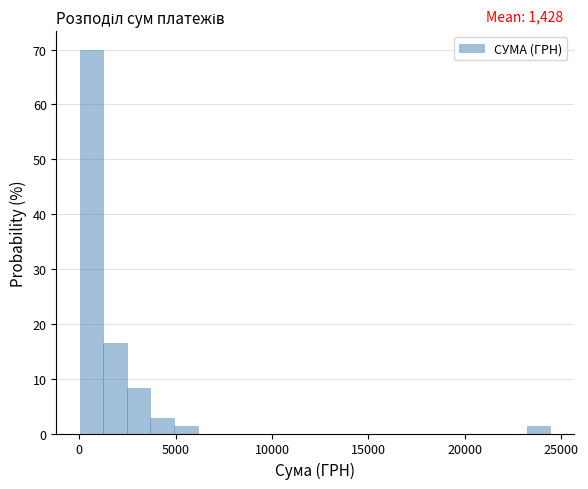

Read against the x-axis, roughly where is the centre of the tallest bar?

500